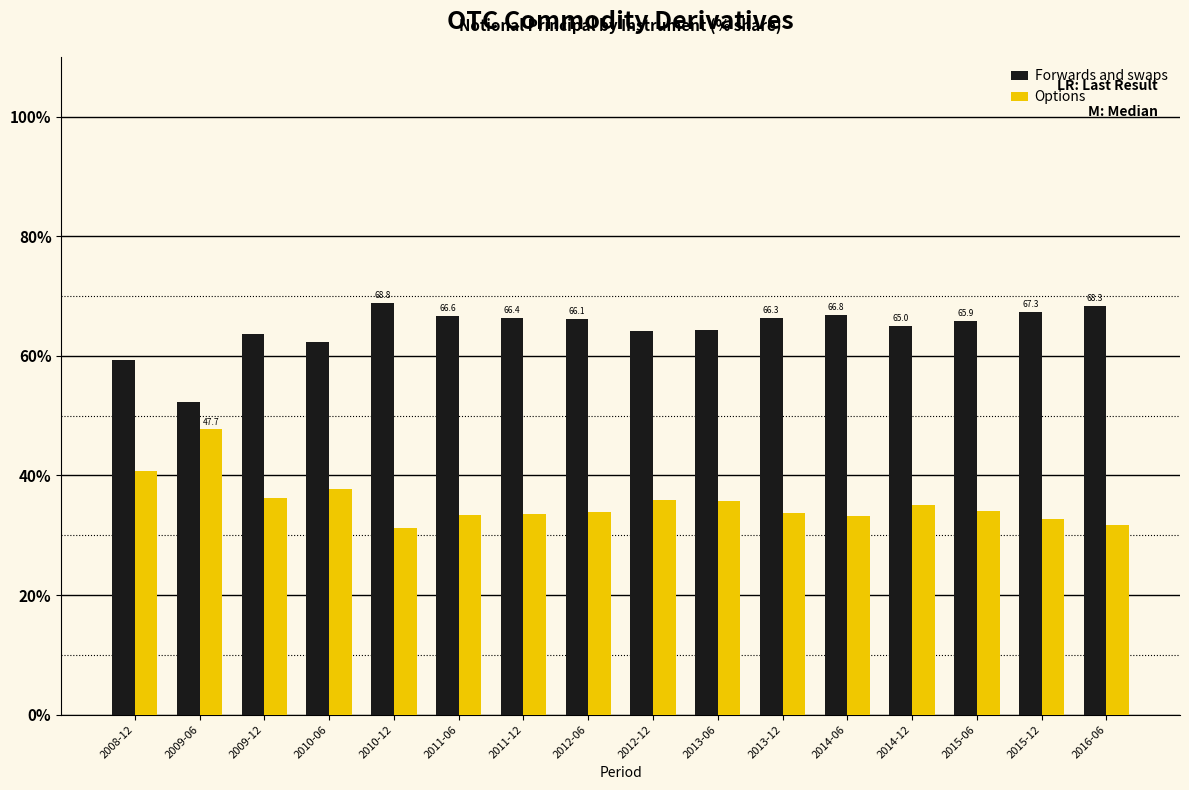

What is the lowest value of the Options series?

31.2